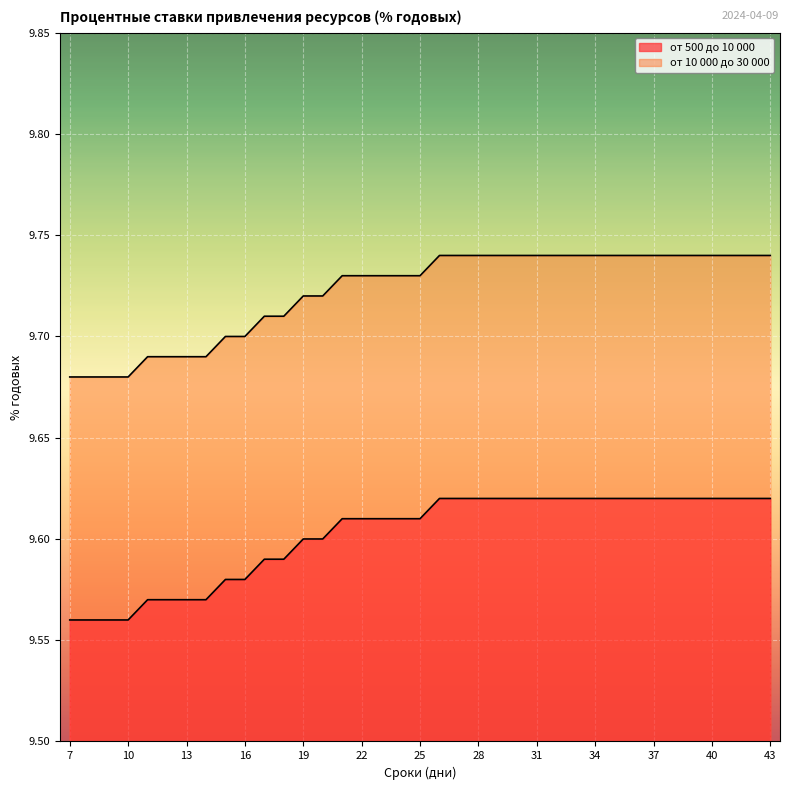

The value of от 10 000 до 30 000 at 31 is 6.0. True or false?

False